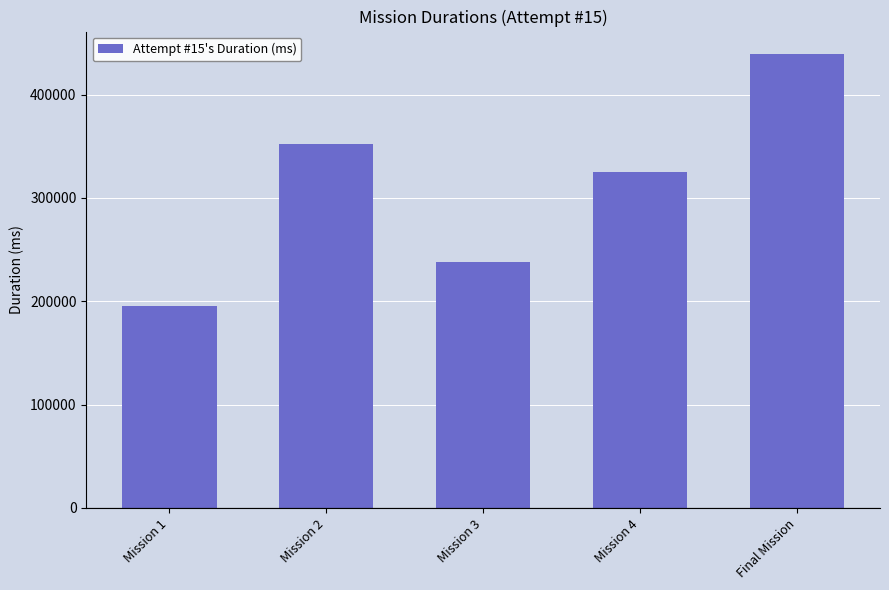

What is the value of the 3rd bar from the left?

238373